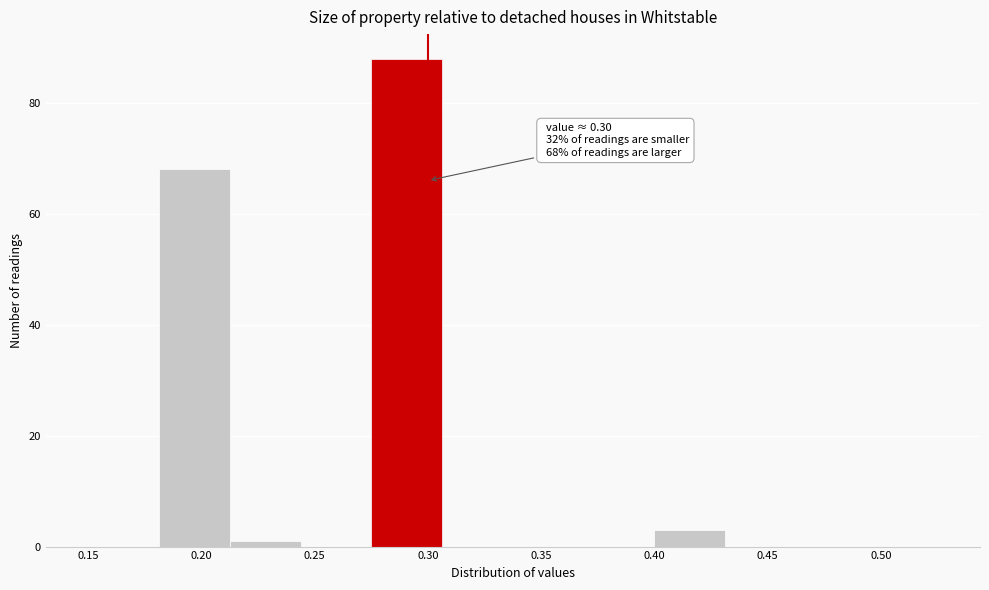

Over which range of the x-axis is the bar tallest?

0.275 to 0.305